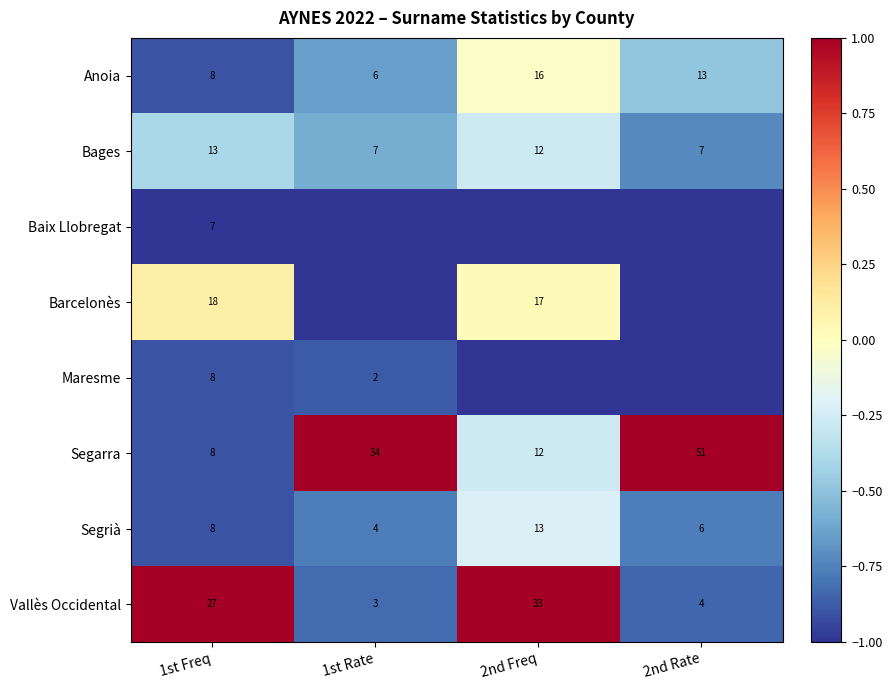

At which label is Bages closest to 10?

2nd Freq